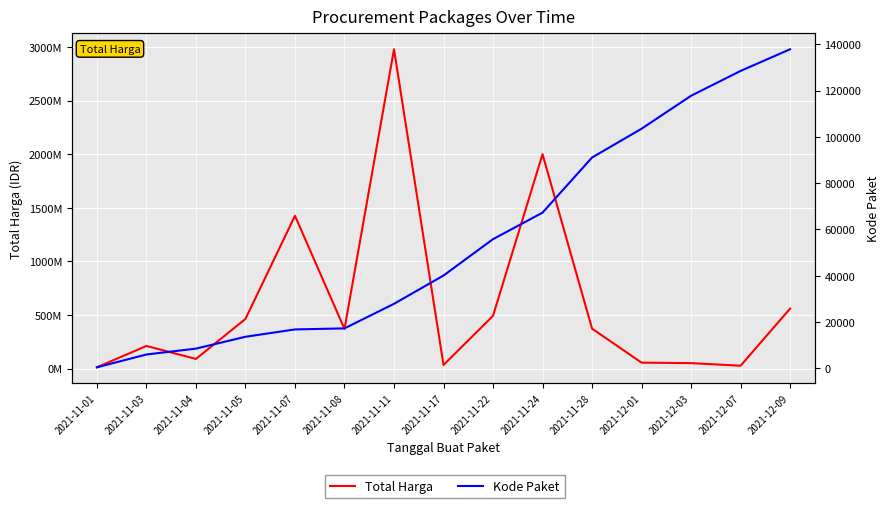

At which label is Total Harga closest to 1495875370?

2021-11-07